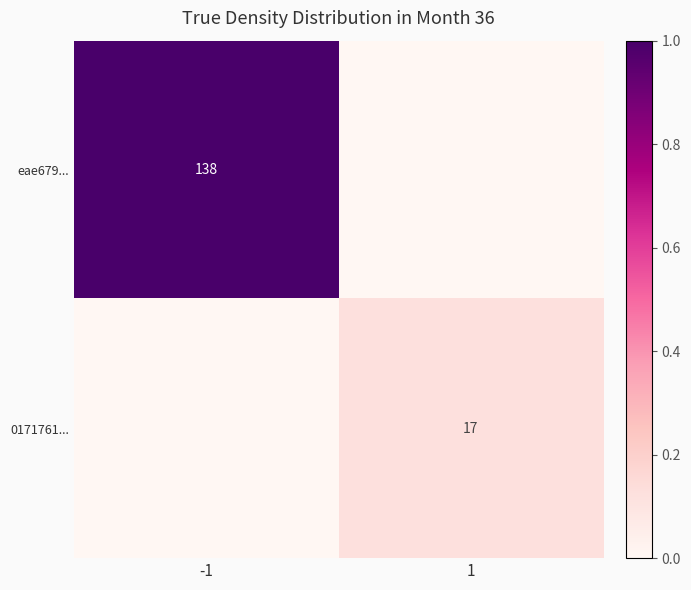

True or false: eae679... has a value of 51 at -1.

False